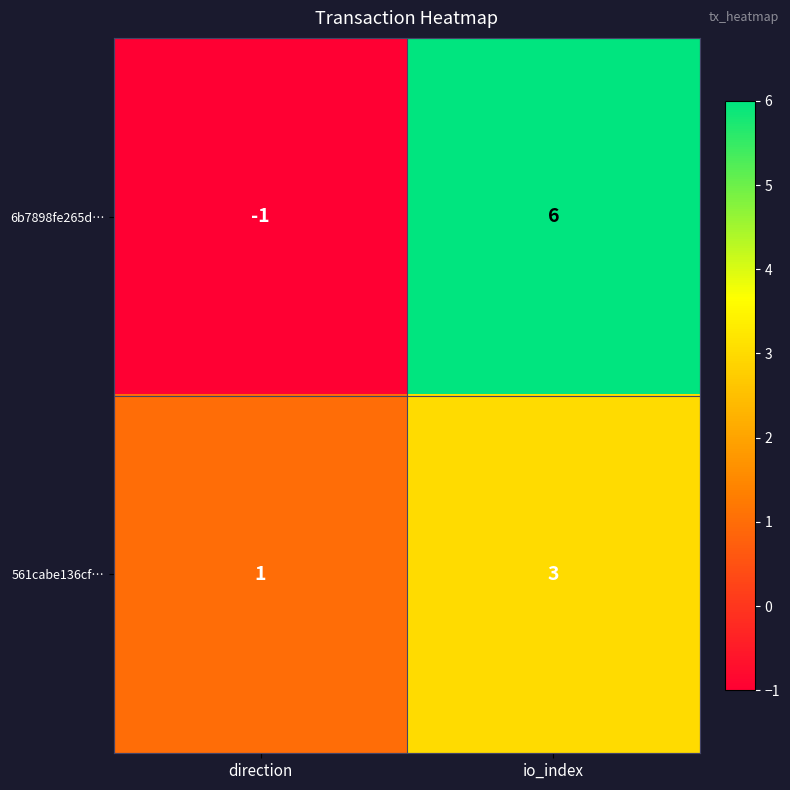

Where is 561cabe136cf… nearest to the value 2?

direction